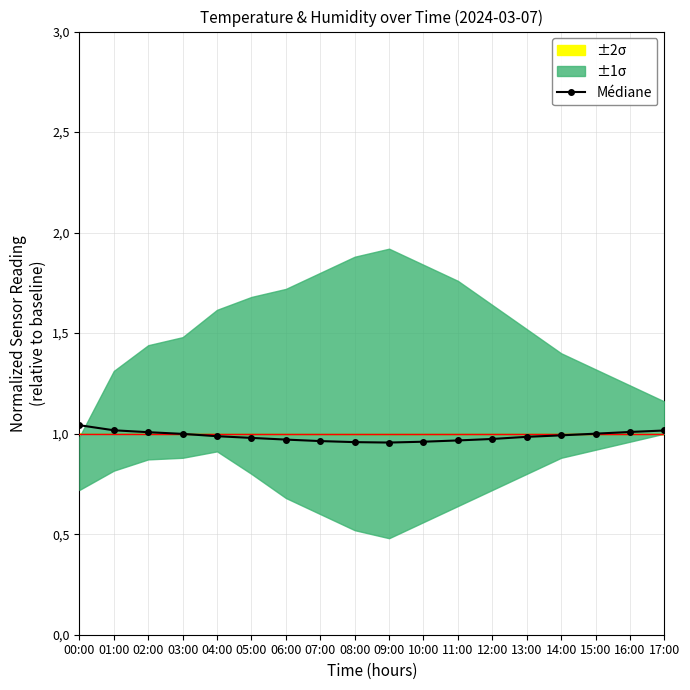

Reading left to right, extract all data points from this chart.

00:00=1.0	01:00=1.0	02:00=1.0	03:00=1.0	04:00=1.0	05:00=1.0	06:00=1.0	07:00=1.0	08:00=1.0	09:00=1.0	10:00=1.0	11:00=1.0	12:00=1.0	13:00=1.0	14:00=1.0	15:00=1.0	16:00=1.0	17:00=1.0